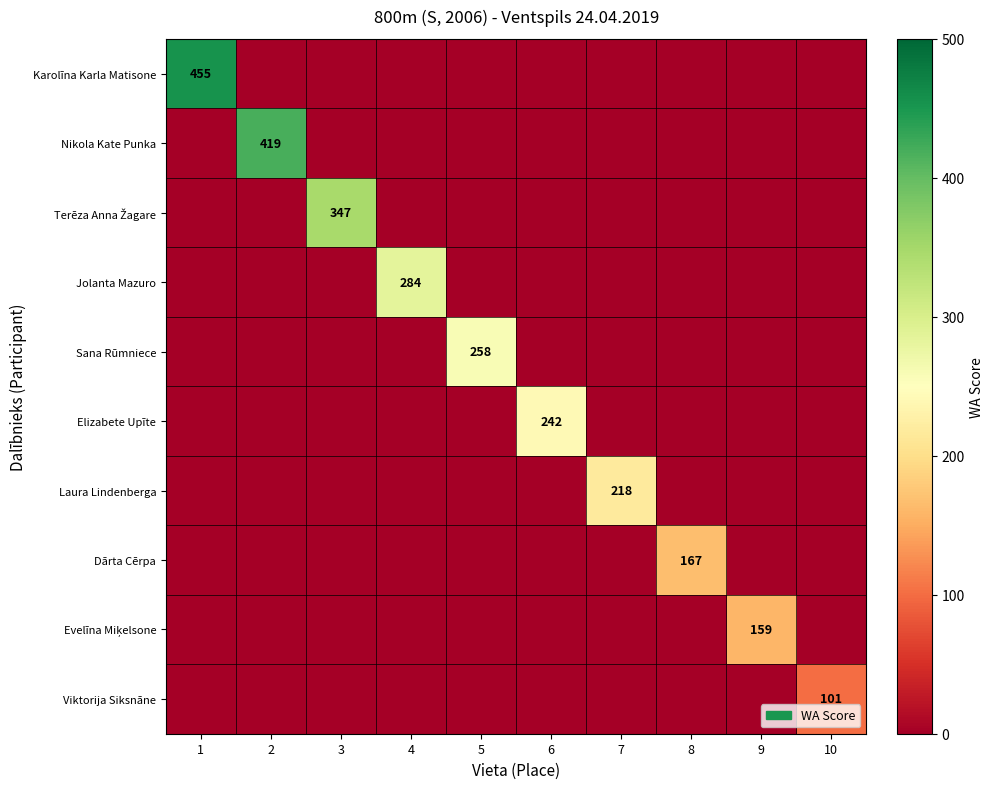

What is the sum of all Karolīna Karla Matisone values?

455